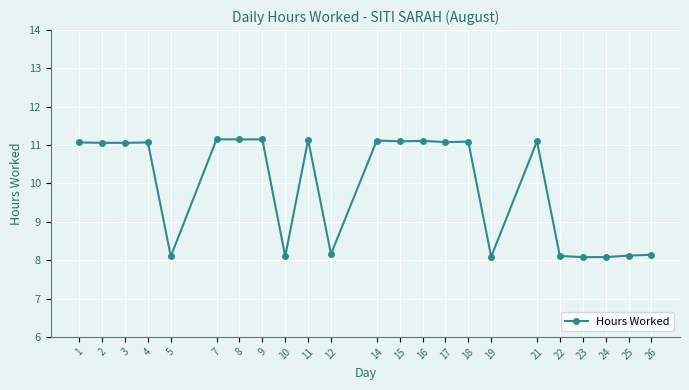

What is the difference between the values at 23 and 21?

3.0